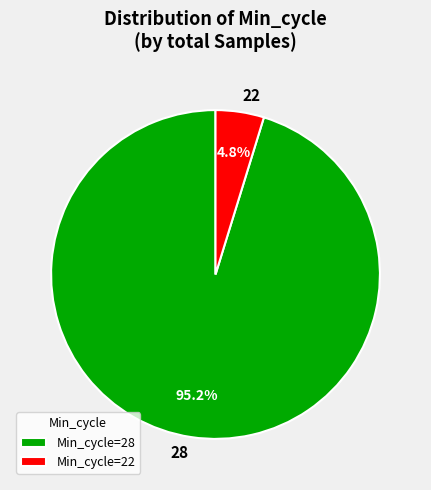

What percentage is the 28 slice, to the nearest percent?

95%